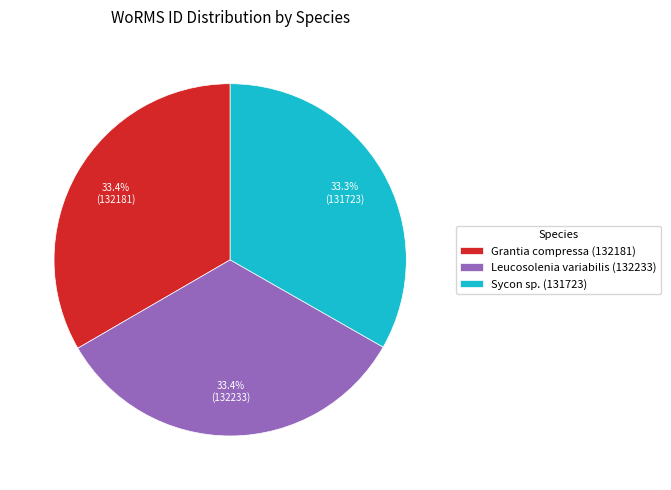

Is it true that Grantia compressa (132181) is 26% of the pie?

False